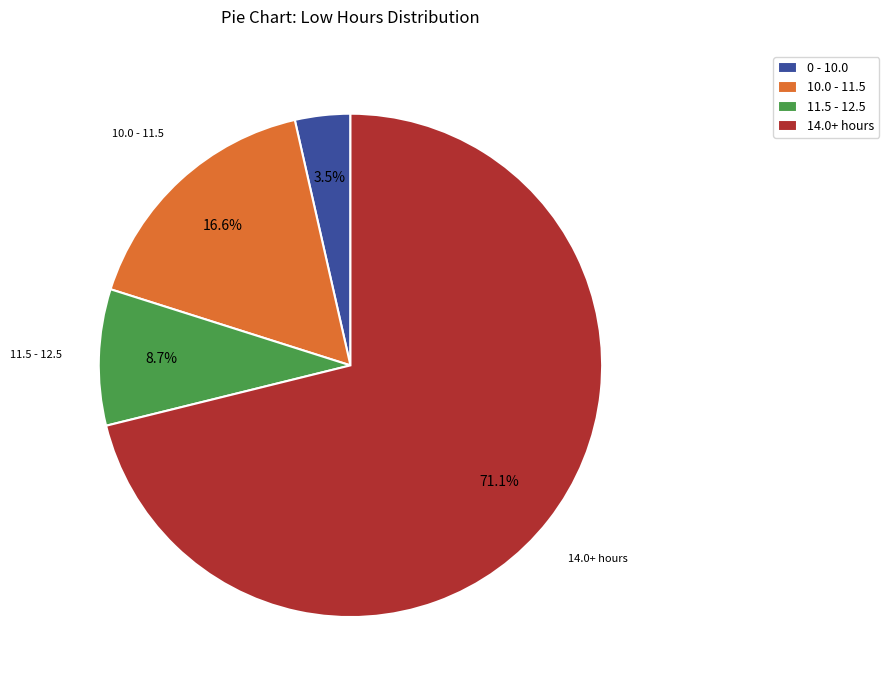

What is the smallest slice in the pie chart?

0 - 10.0